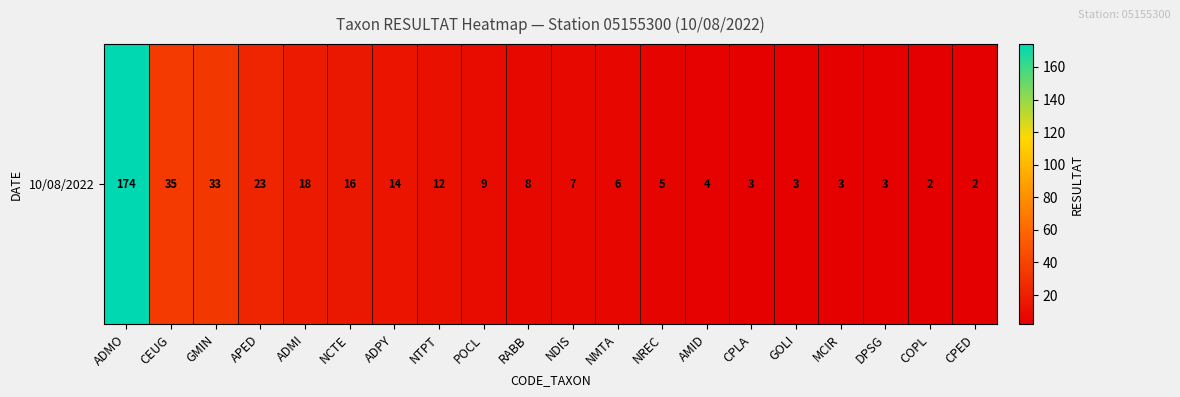

How many distinct data groups are displayed?

1